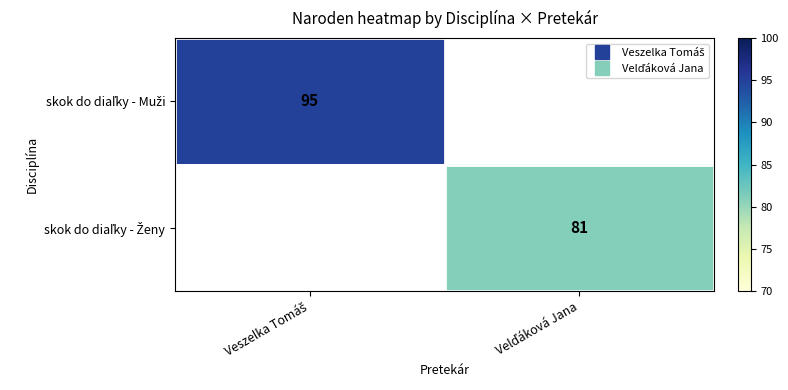

Which label corresponds to the smallest value in the chart?

Velďáková Jana